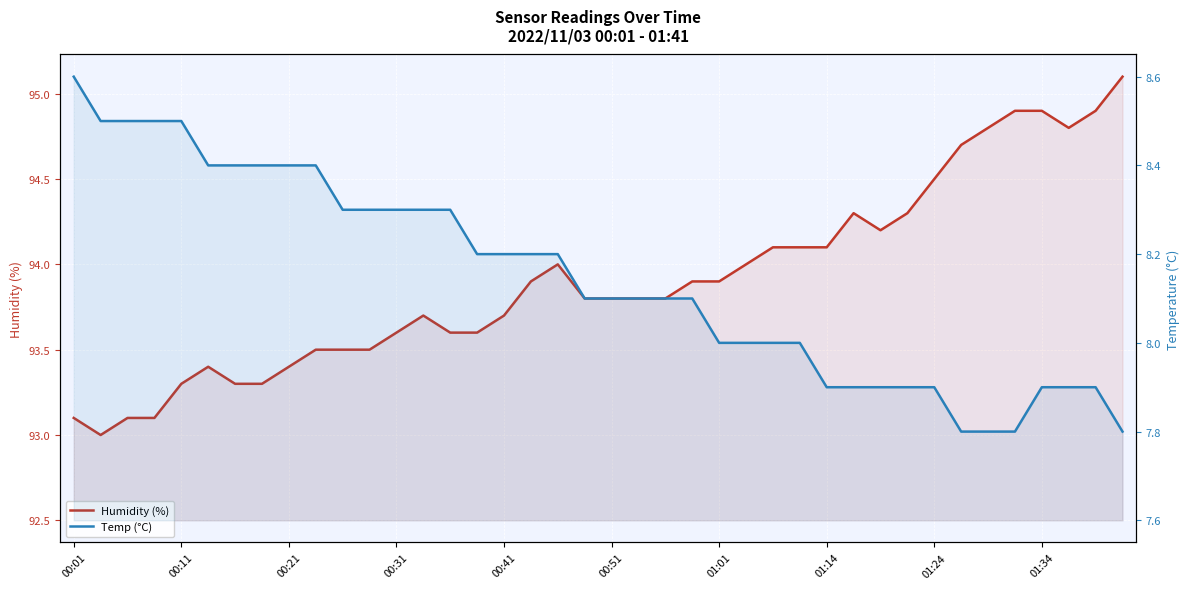

How many lines are shown in the chart?

2